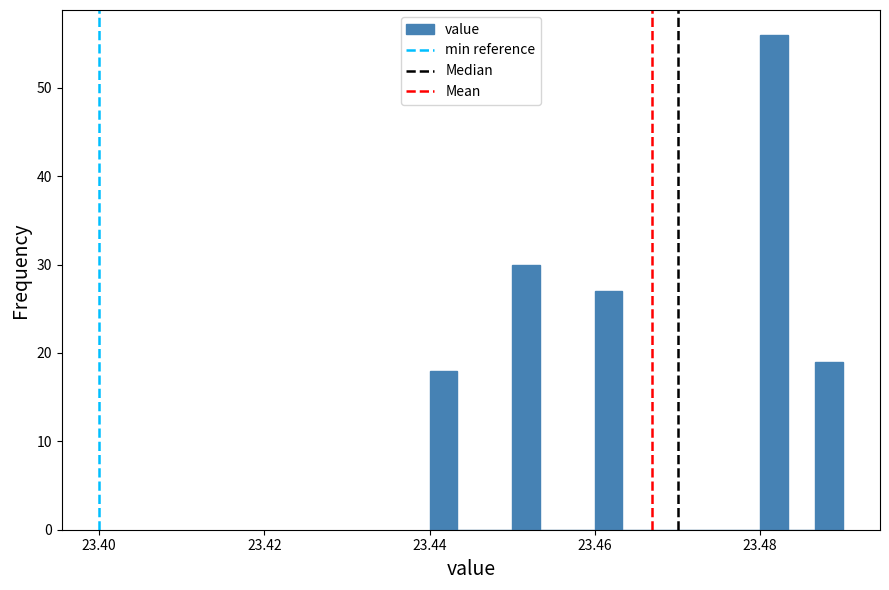

Around what value on the x-axis is the tallest bar? Give the approximate position of its centre, as read against the axis.

23.482